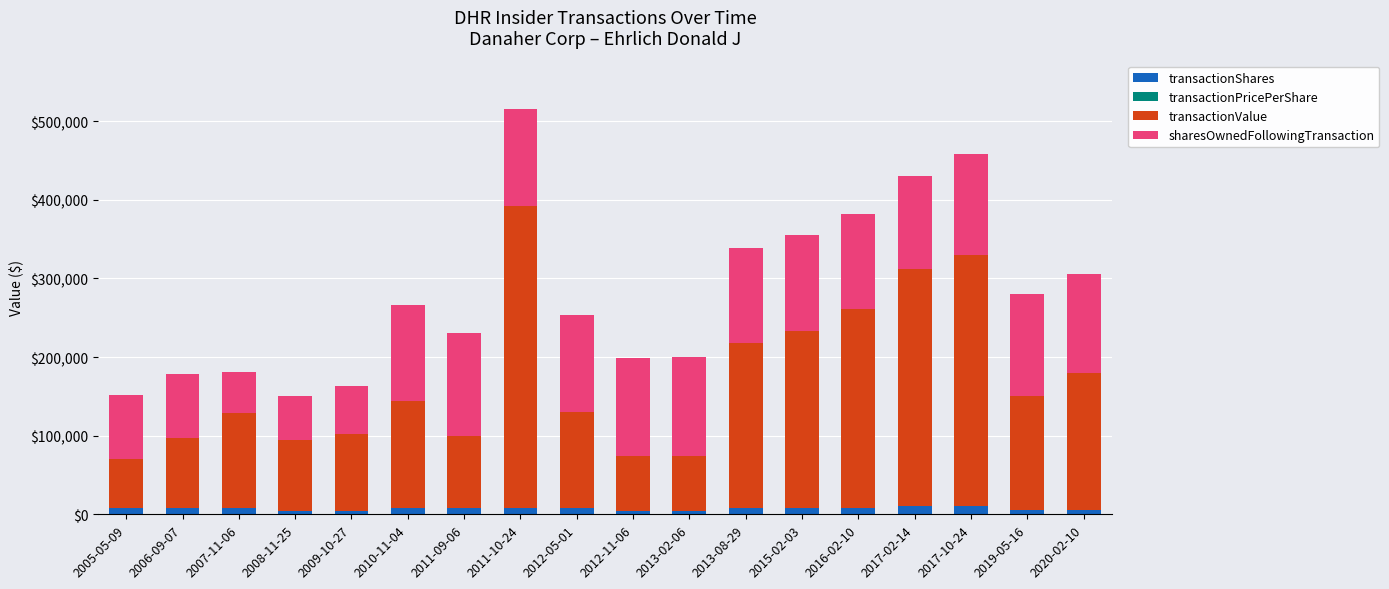

At which category is the sum across all series the highest?

2011-10-24